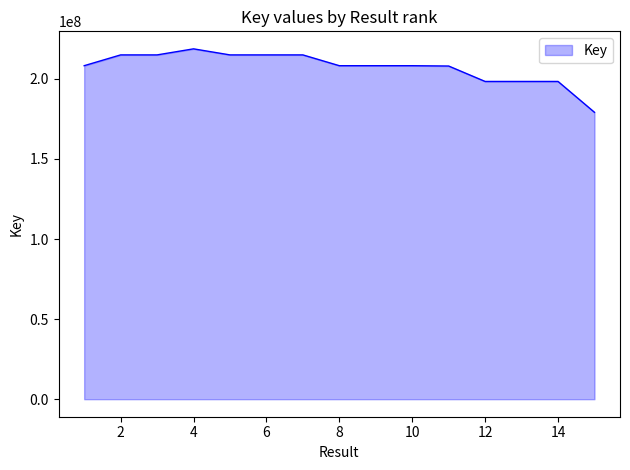

What is the minimum value shown in the chart?

179149500